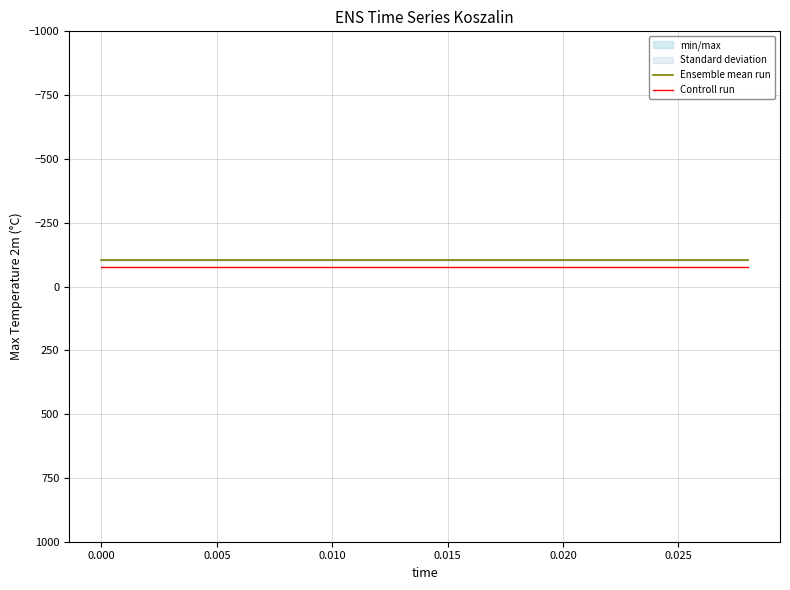

Does the chart display data point markers on the line(s)?

No